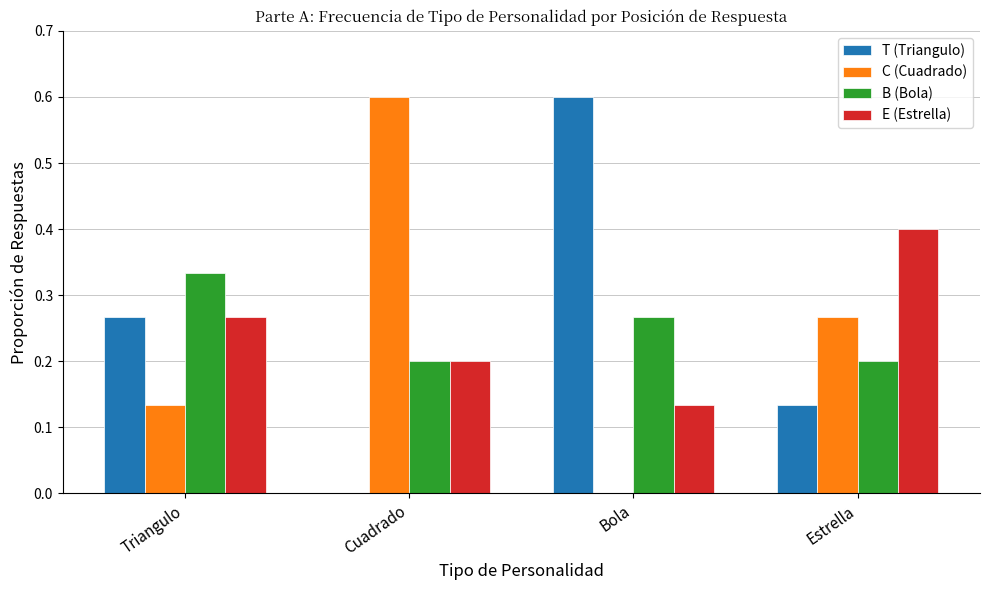

What is the sum of the E (Estrella) values at Triangulo and Cuadrado?

0.5